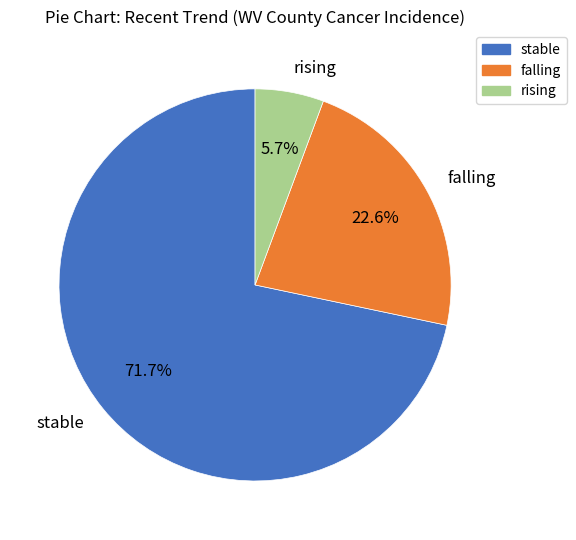

Count the number of slices in the pie.

3